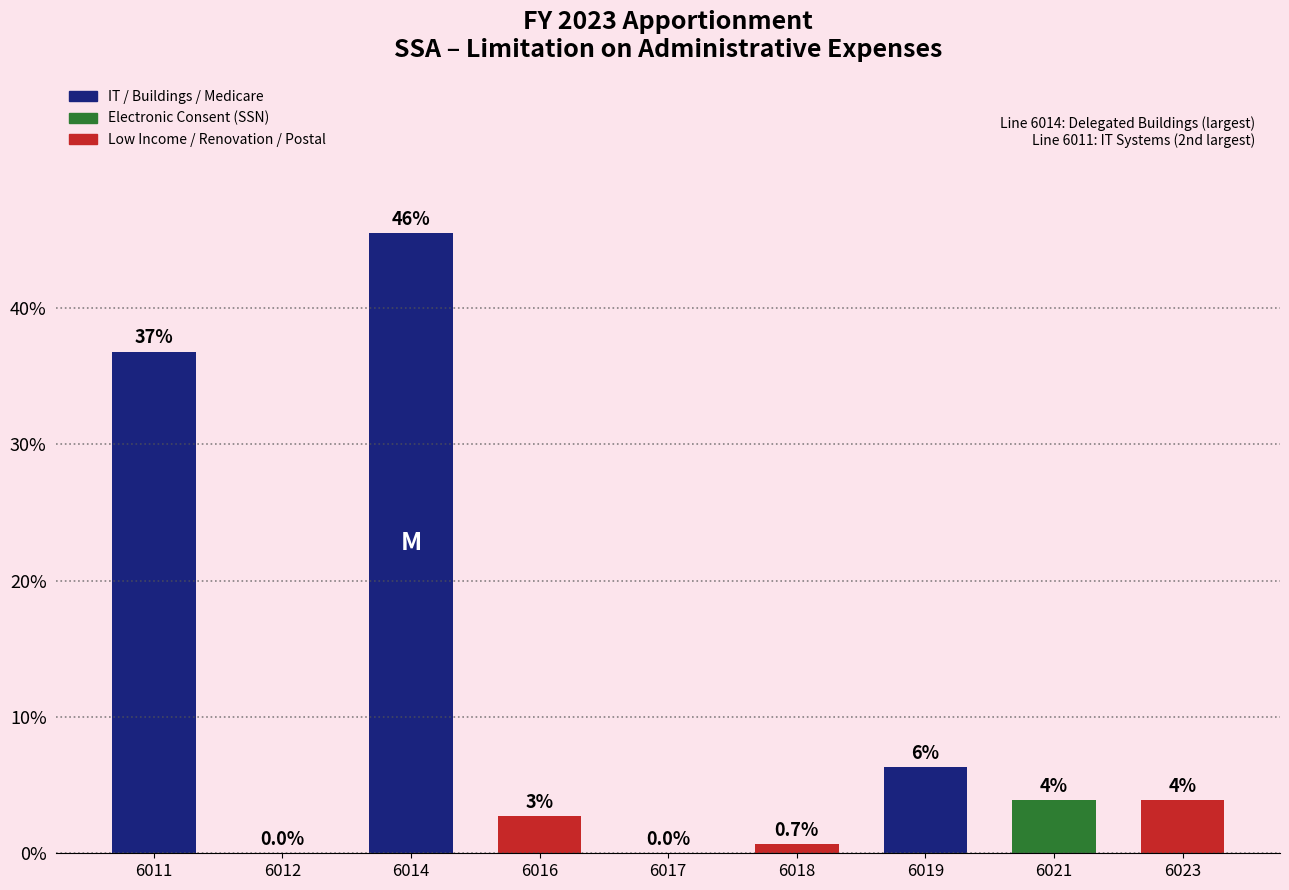

Between 6011 and 6017, which is larger?

6011